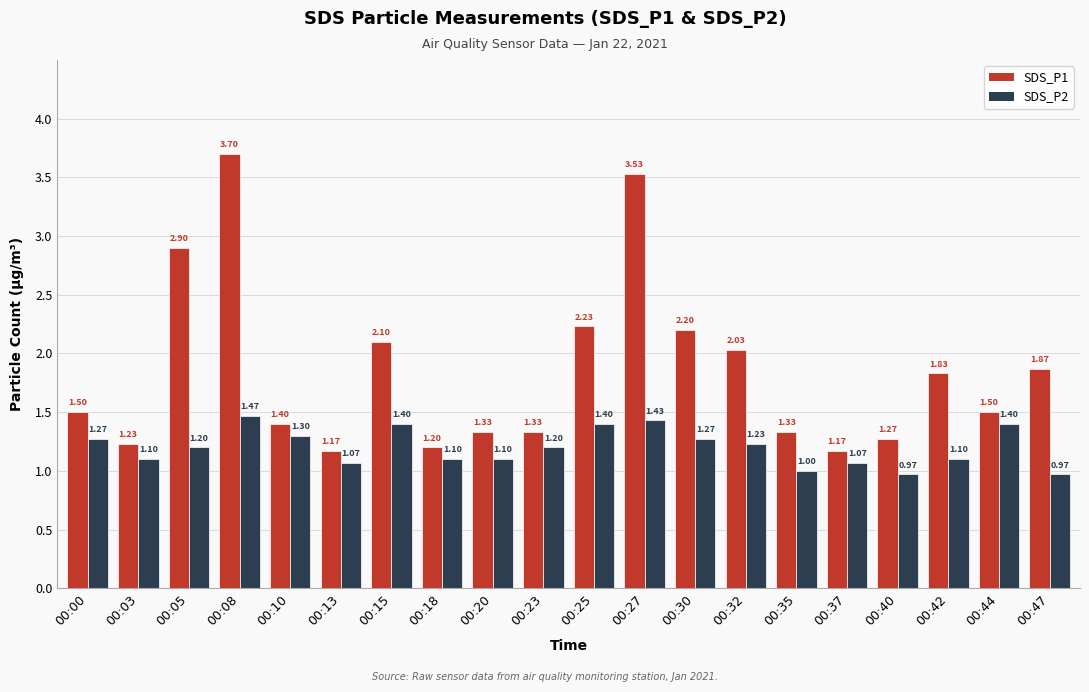

How many bars are there in each group?

2